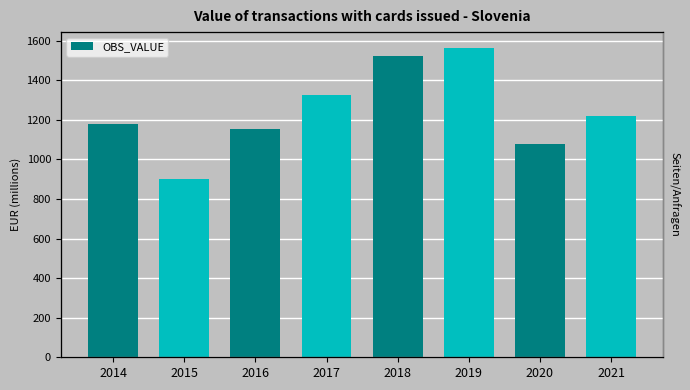

List the labels in order of value, smallest first.

2015, 2020, 2016, 2014, 2021, 2017, 2018, 2019